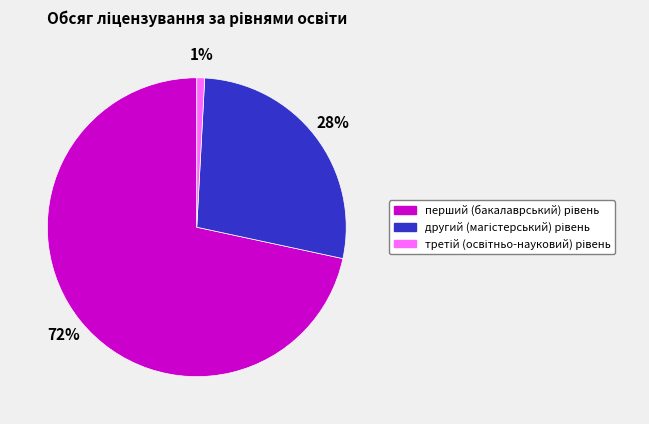

To the nearest percent, what is the average slice percentage?

33%